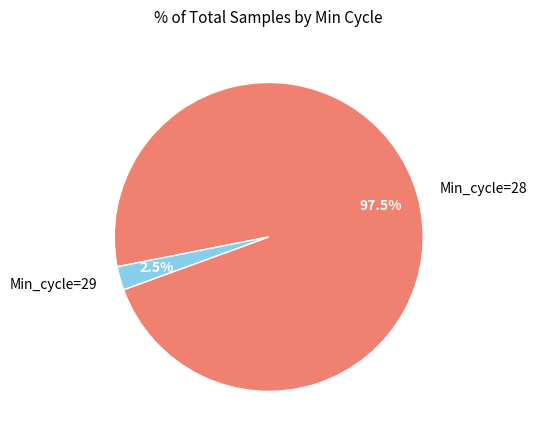

Combined, what portion of the pie is Min_cycle=28 and Min_cycle=29?

100.0%